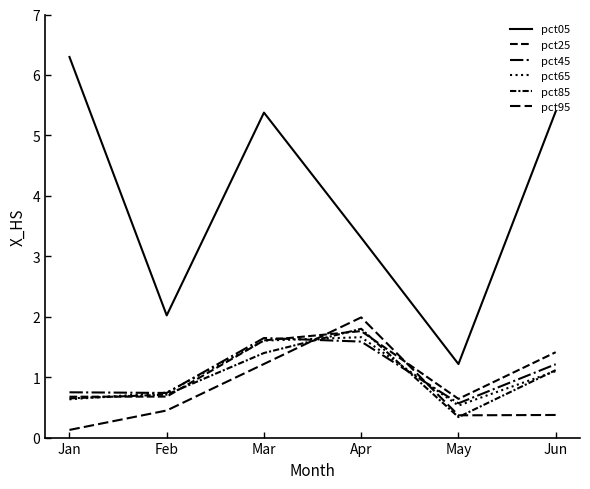

What is the difference between the maximum and minimum values in the pct25 series?

1.1